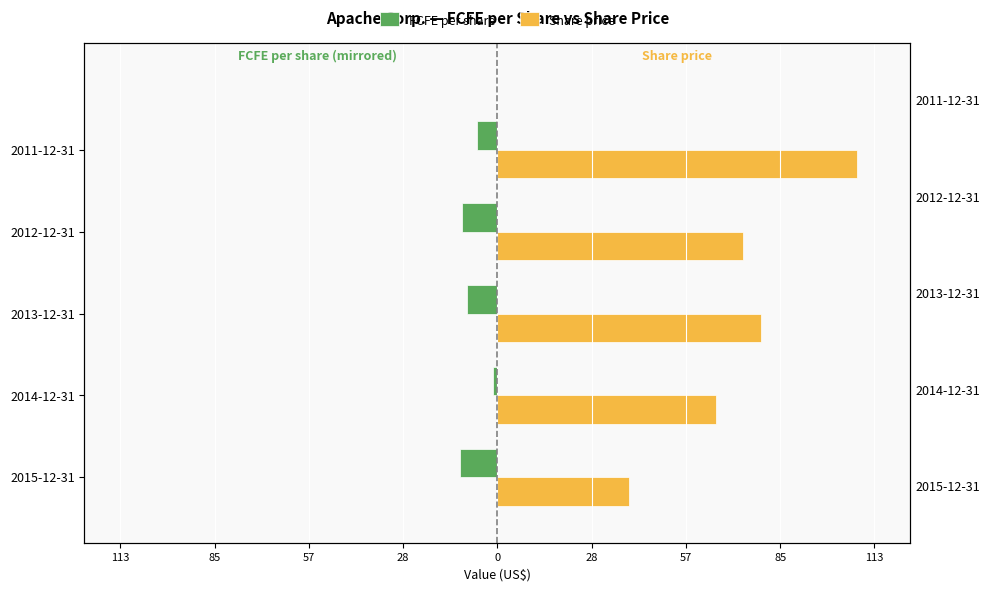

What is the value of the FCFE per share bar at the 1st from the left?

-11.2